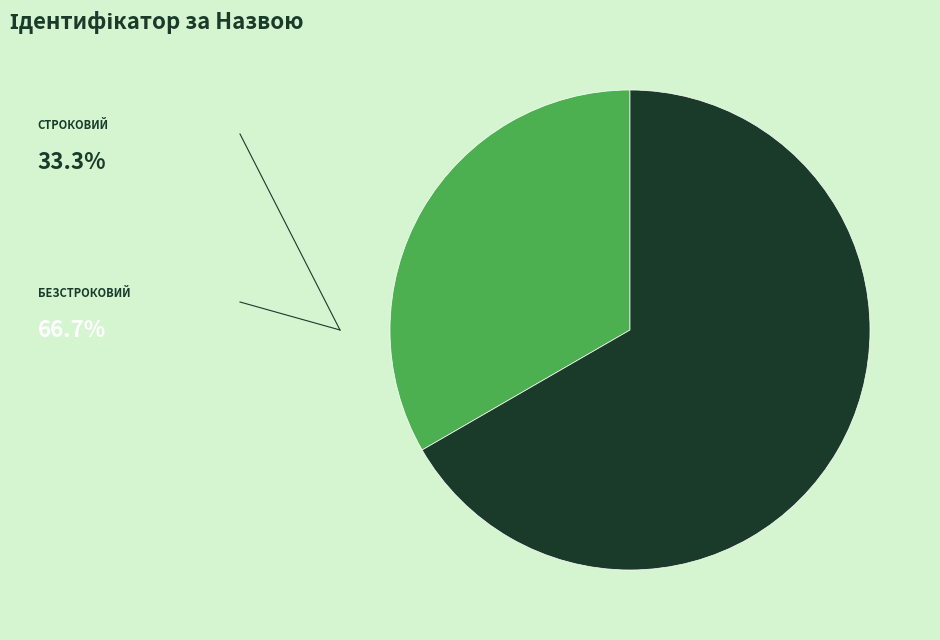

Is there any slice that represents more than half of the pie?

Yes